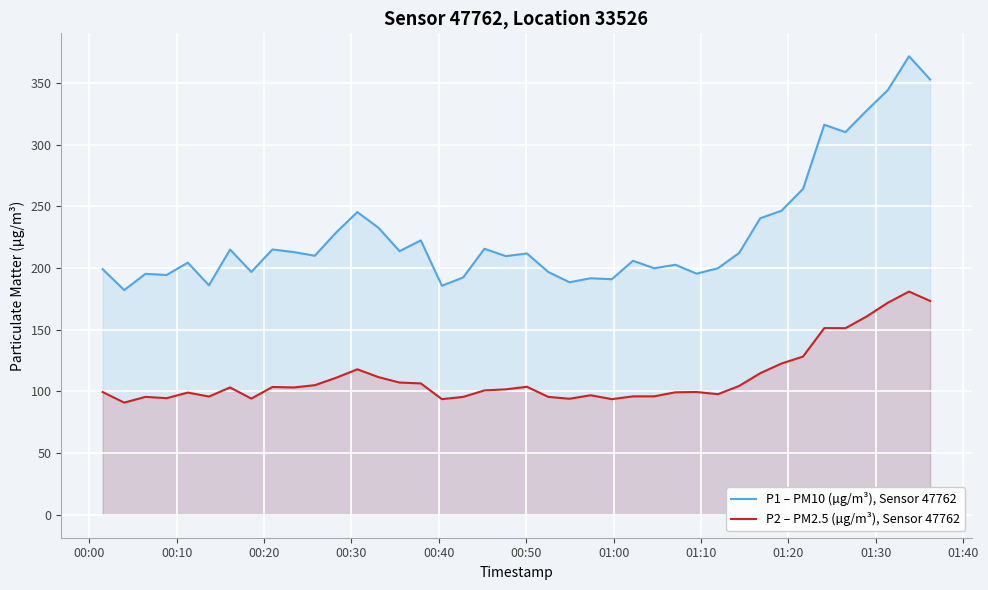

Rank the series by their average value, from highest to lowest.

P1 – PM10 (µg/m³), Sensor 47762, P2 – PM2.5 (µg/m³), Sensor 47762